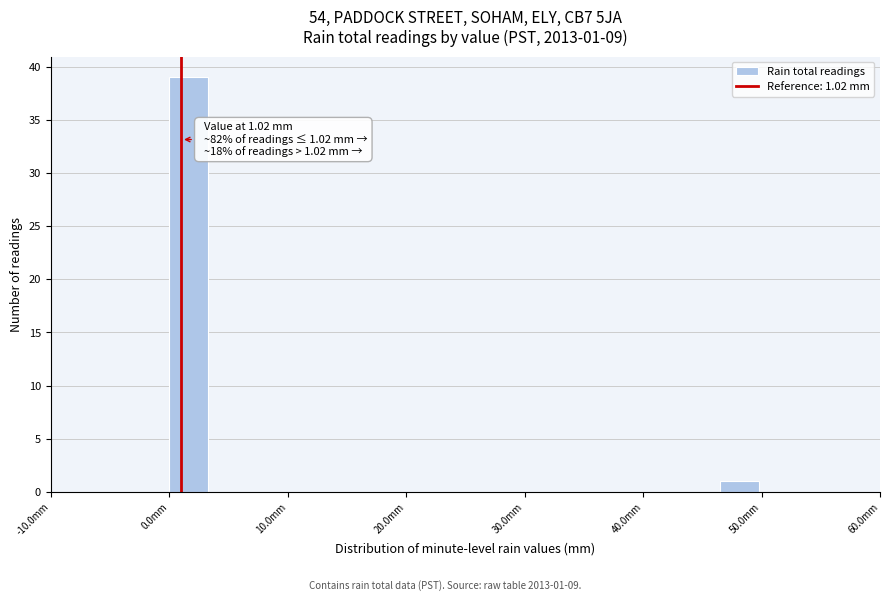

Around what value on the x-axis is the tallest bar? Give the approximate position of its centre, as read against the axis.

2